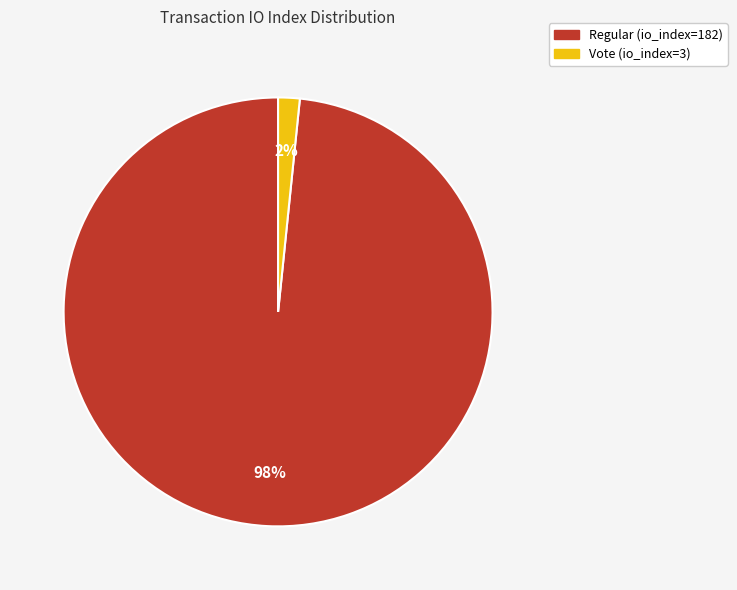

To the nearest percent, what is the average slice percentage?

50%